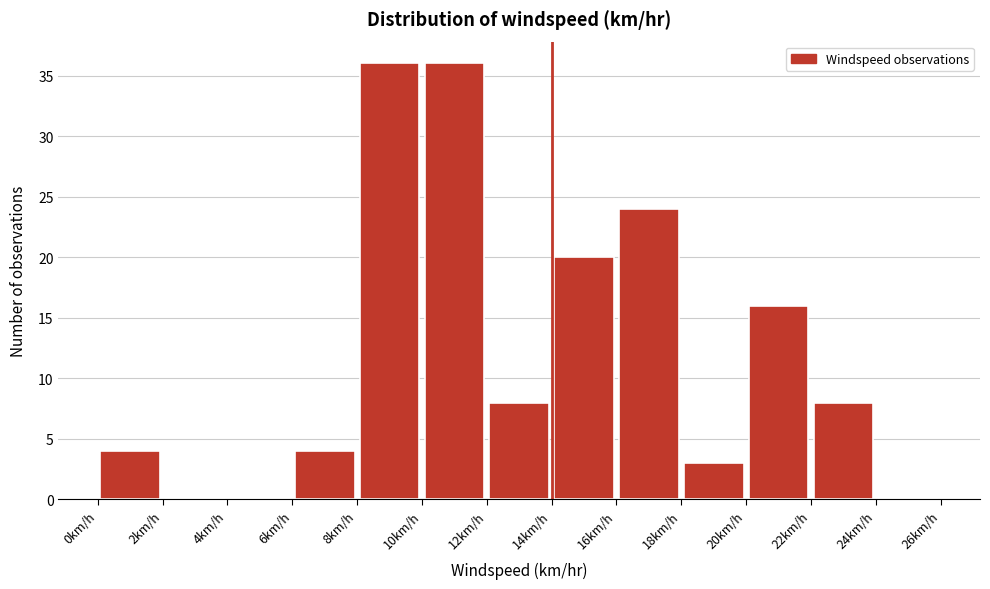

Reading left to right, transcribe this chart: for each bar, give the range it covers on the x-axis and its height. The values are not printed on the chart, so give them approximately, as read against the axis.

0 to 2: 4
2 to 4: 0
4 to 6: 0
6 to 8: 4
8 to 10: 36
10 to 12: 36
12 to 14: 8
14 to 16: 20
16 to 18: 24
18 to 20: 3
20 to 22: 16
22 to 24: 8
24 to 26: 0